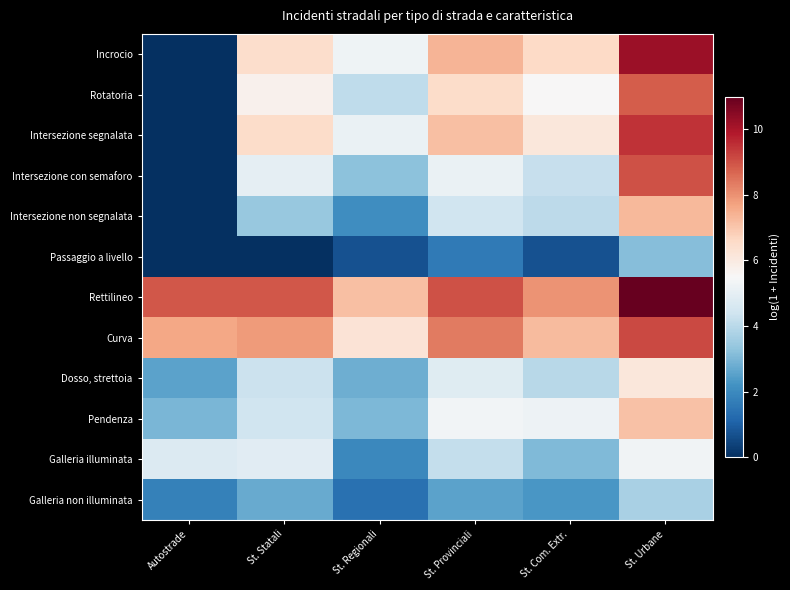

Between St. Provinciali and St. Urbane, which is larger?

St. Urbane